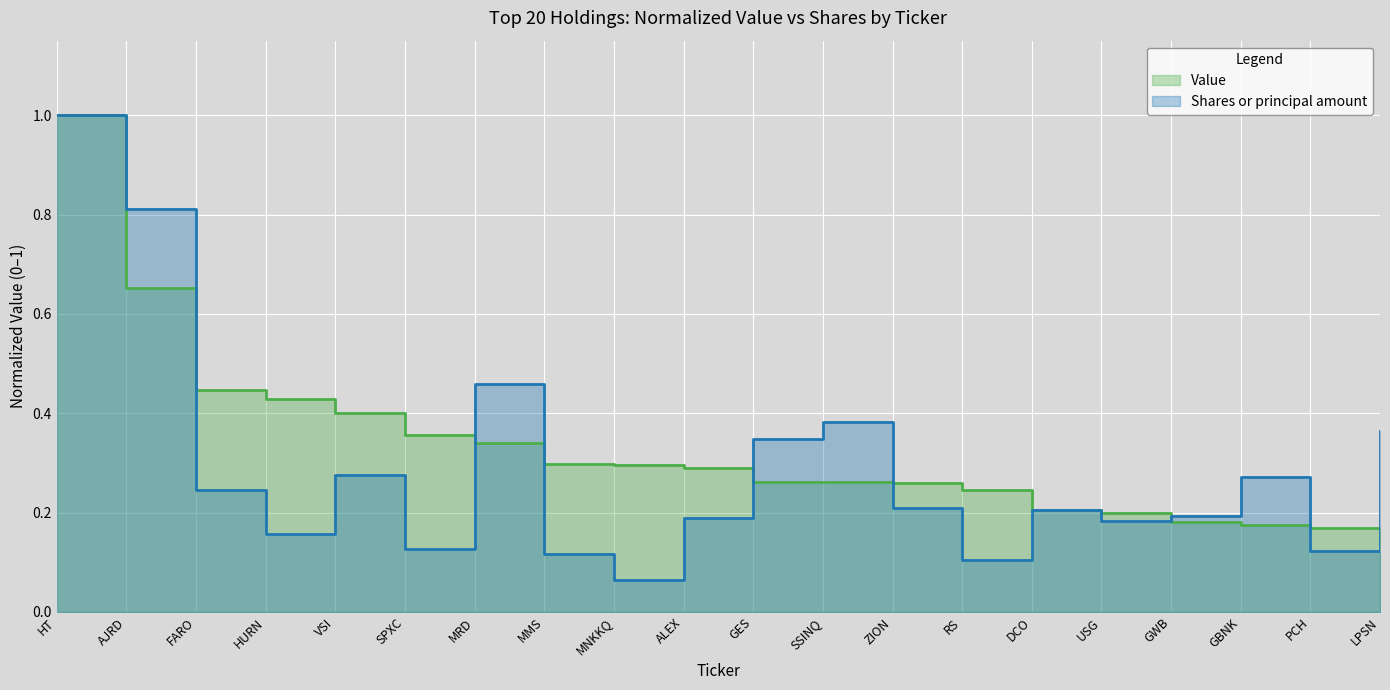

What is the approximate value of Shares or principal amount at SPXC?

0.1